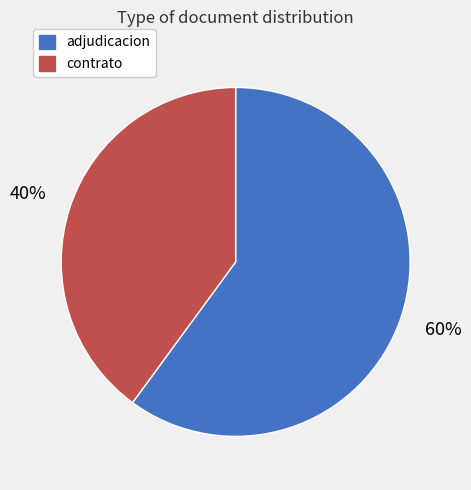

Is it true that adjudicacion is 74% of the pie?

False